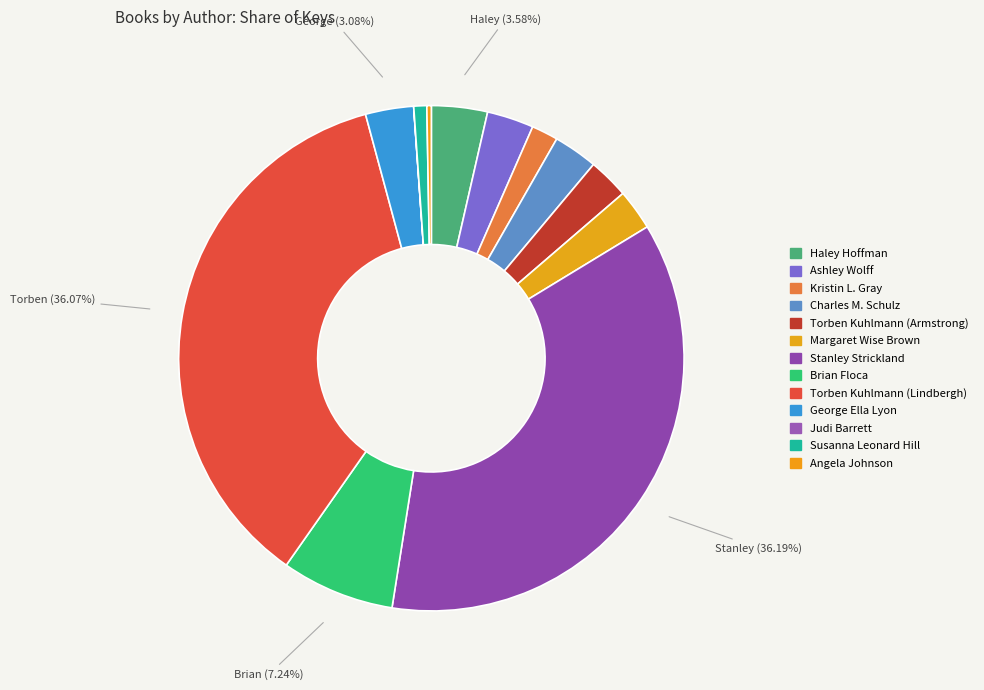

What is the change in value from Charles M. Schulz to Judi Barrett?

-166439564